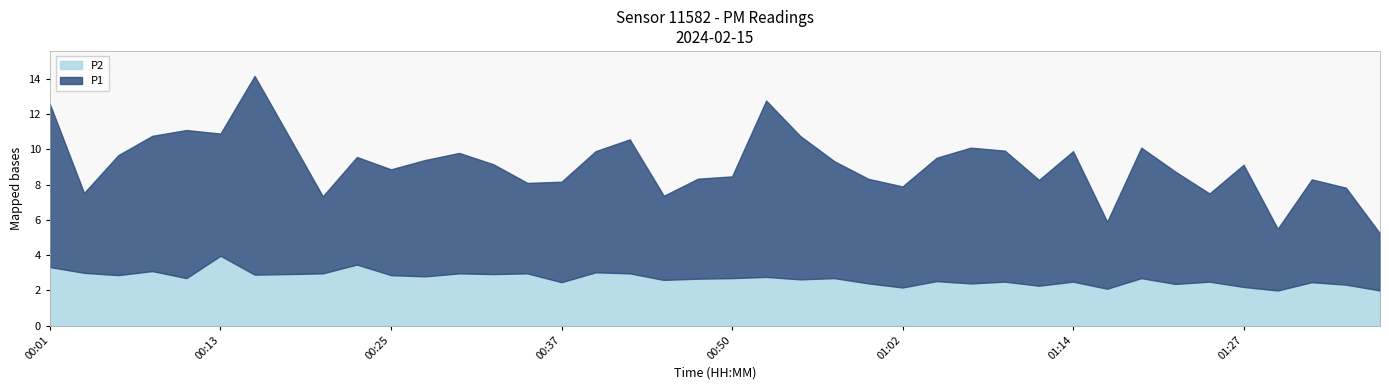

Where is P2 nearest to the value 2?

01:29